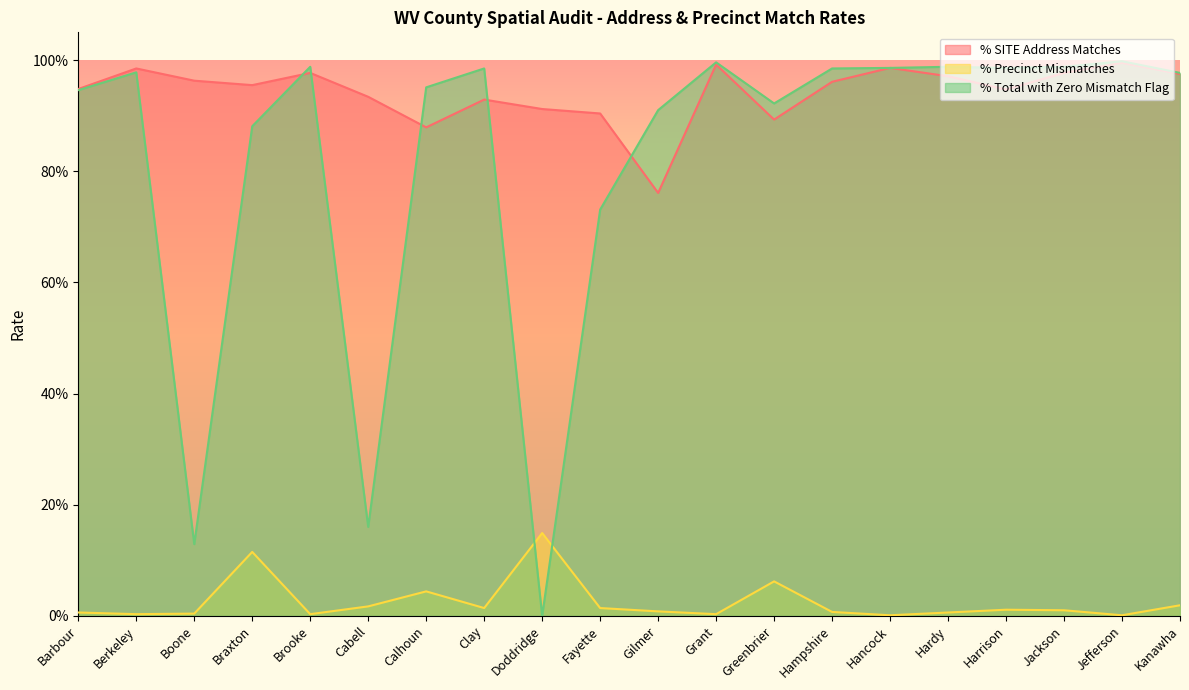

Count the number of categories in the chart.

20